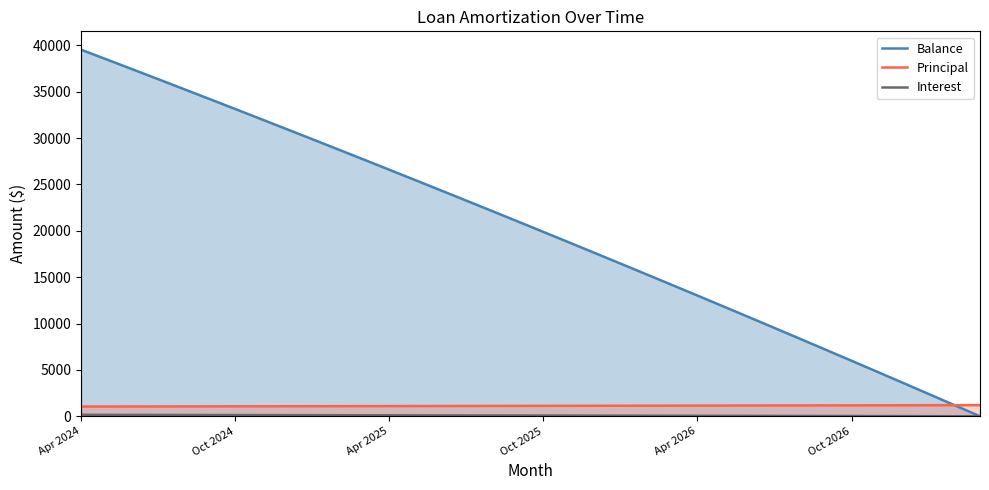

Which series has the largest total across all categories?

Balance